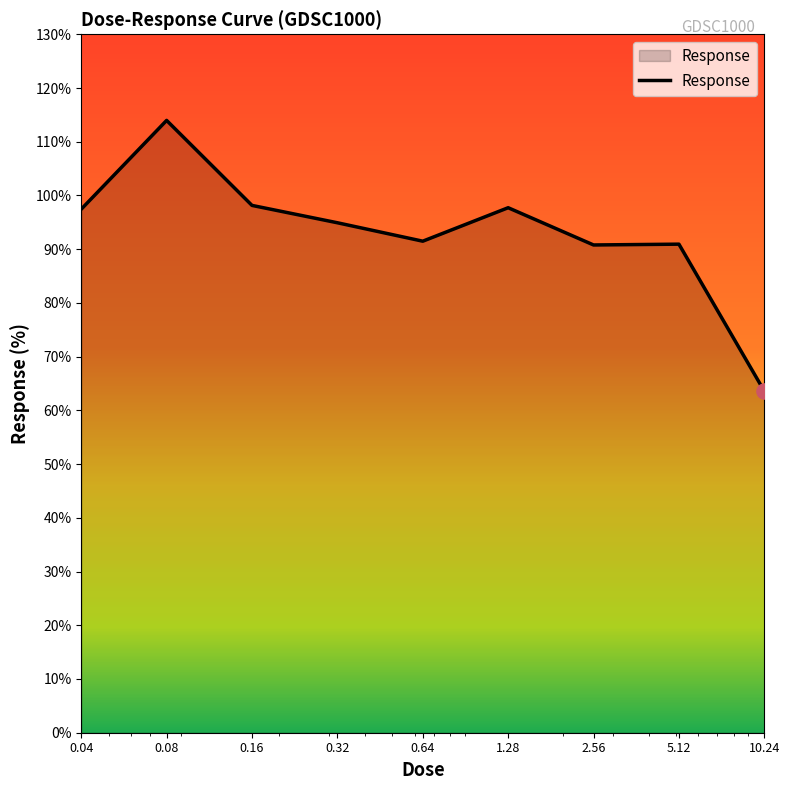

What is the maximum value shown in the chart?

114.0